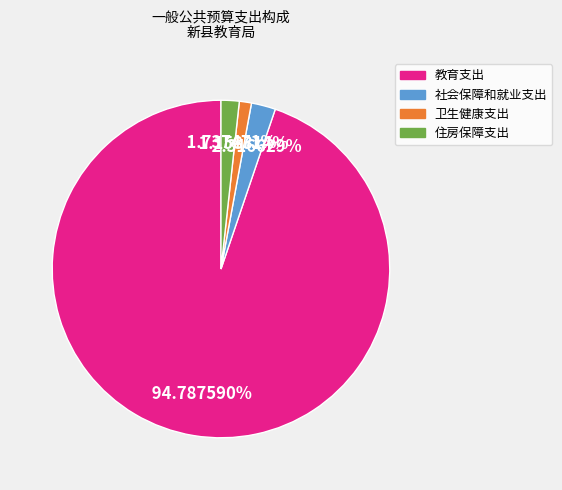

Which category accounts for the majority?

教育支出